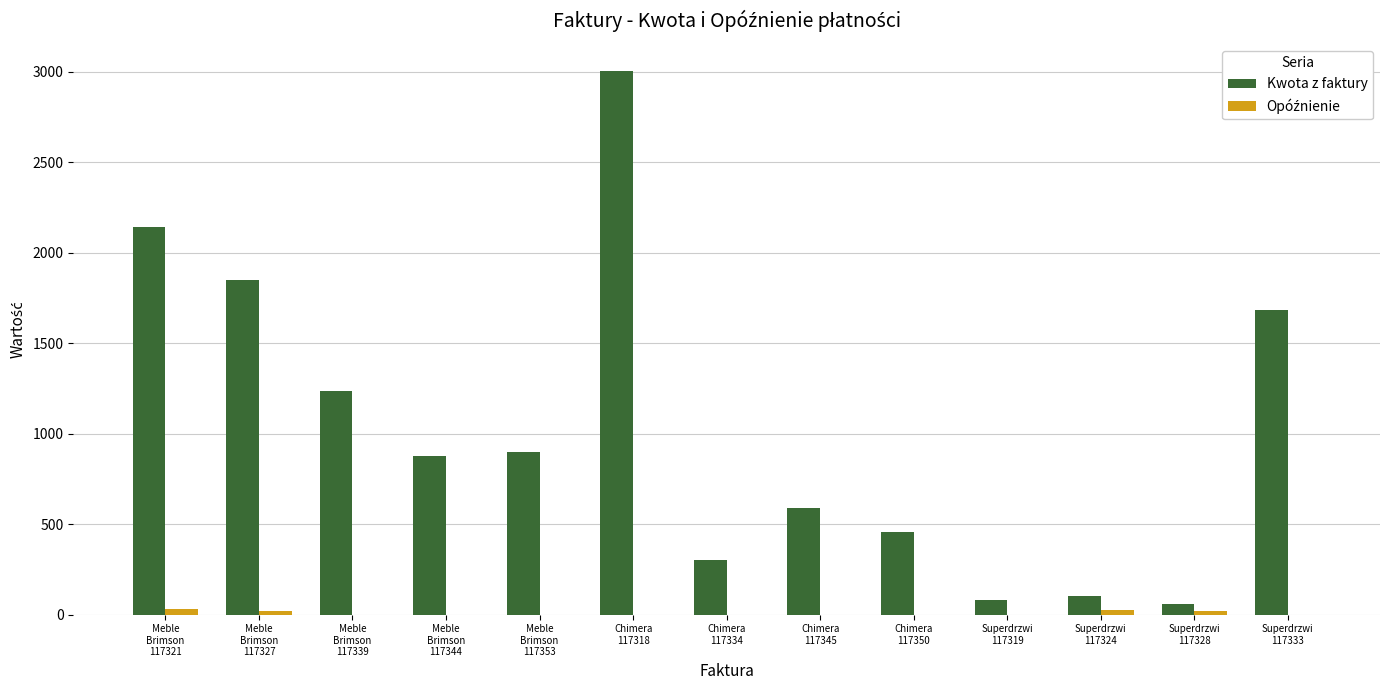

What is the sum of all Kwota z faktury values?

13278.5